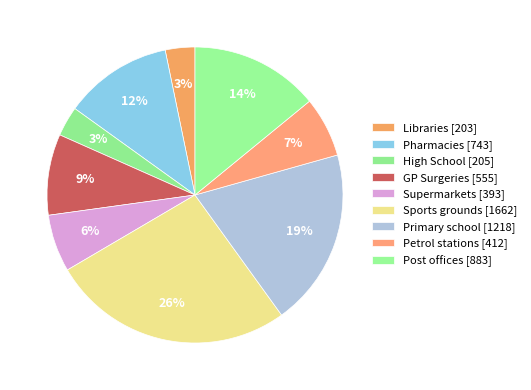

Which category has the smallest portion of the pie?

Libraries